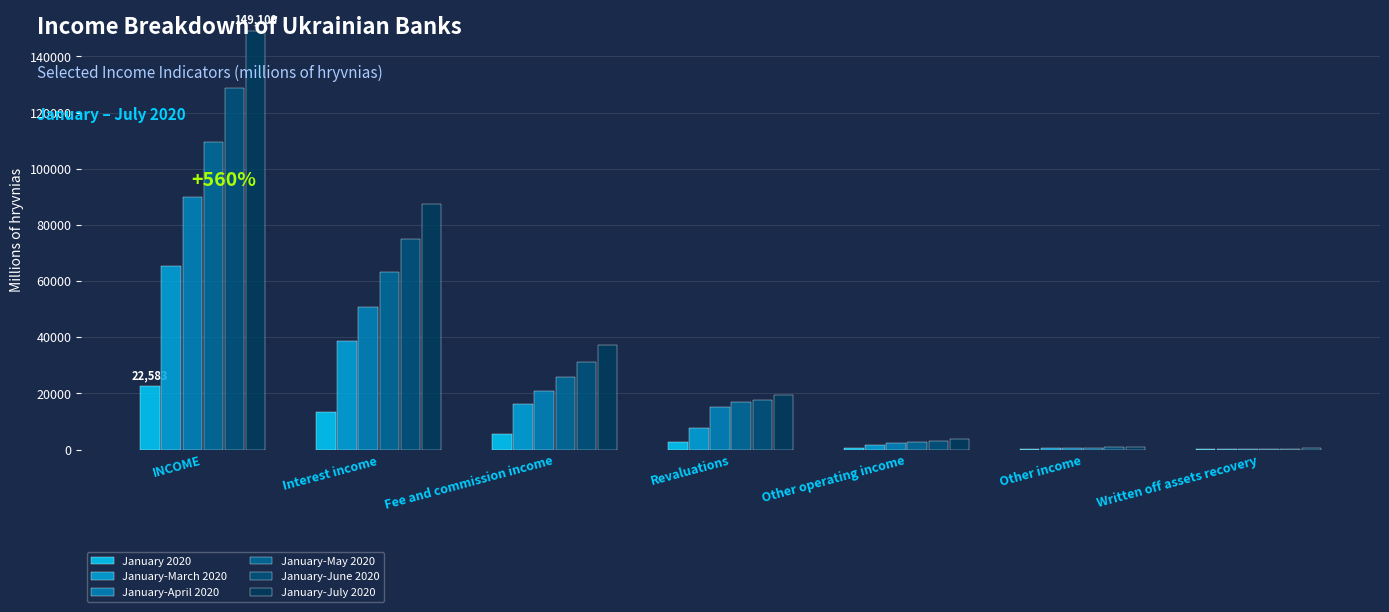

Which category has the highest value across all series?

INCOME